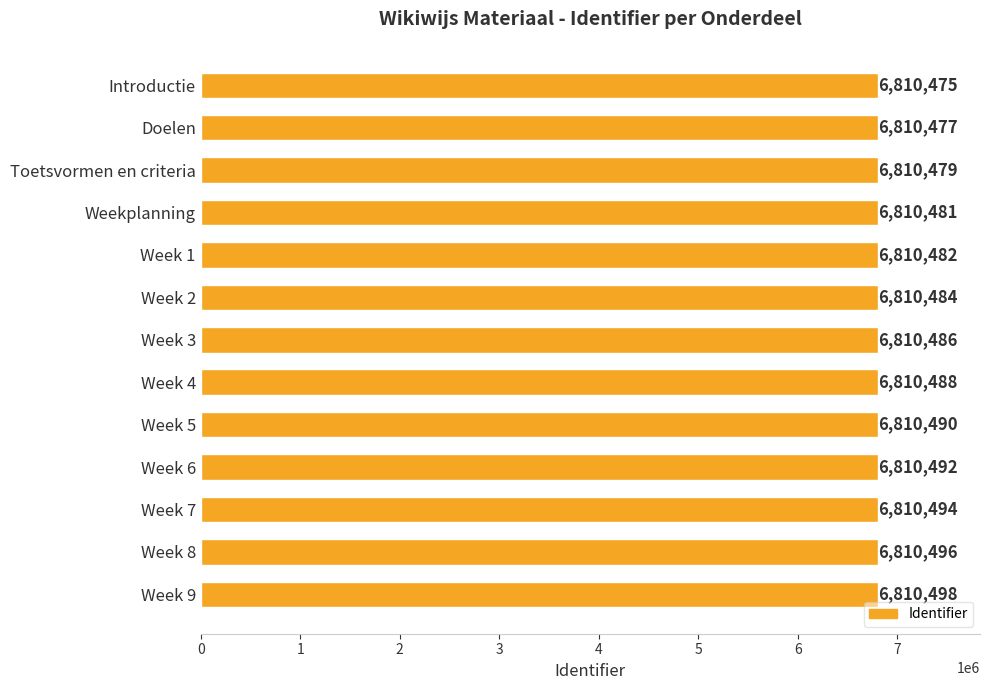

List the labels in order of value, largest first.

Week 9, Week 8, Week 7, Week 6, Week 5, Week 4, Week 3, Week 2, Week 1, Weekplanning, Toetsvormen en criteria, Doelen, Introductie